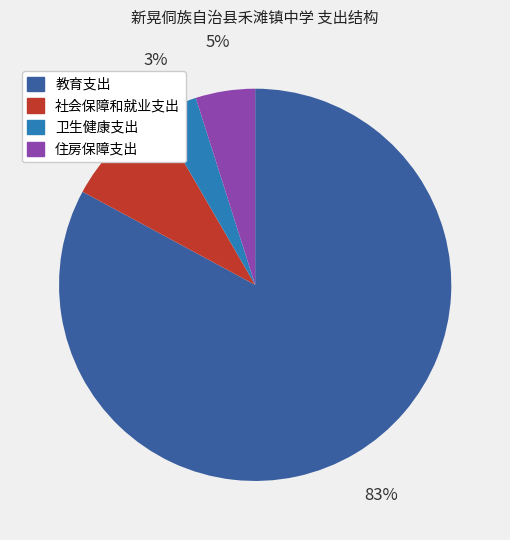

Count the number of slices in the pie.

4